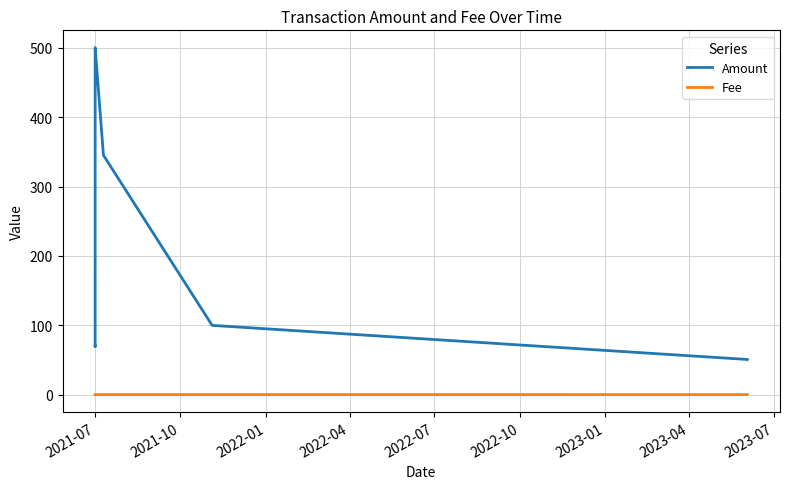

What is the greatest value displayed?

500.3